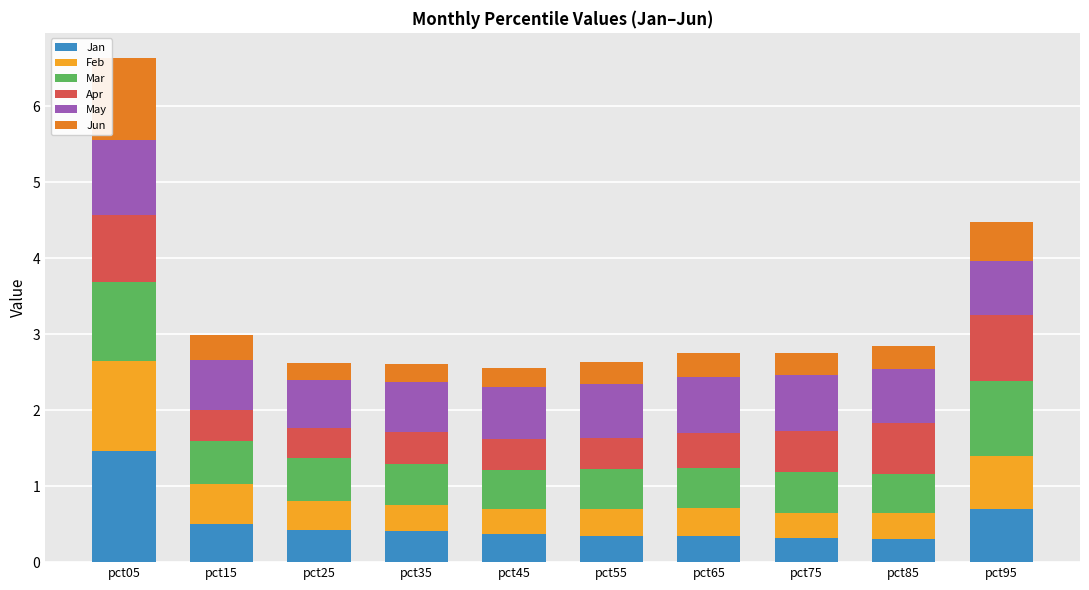

What is the total value across all series at pct15?

3.0